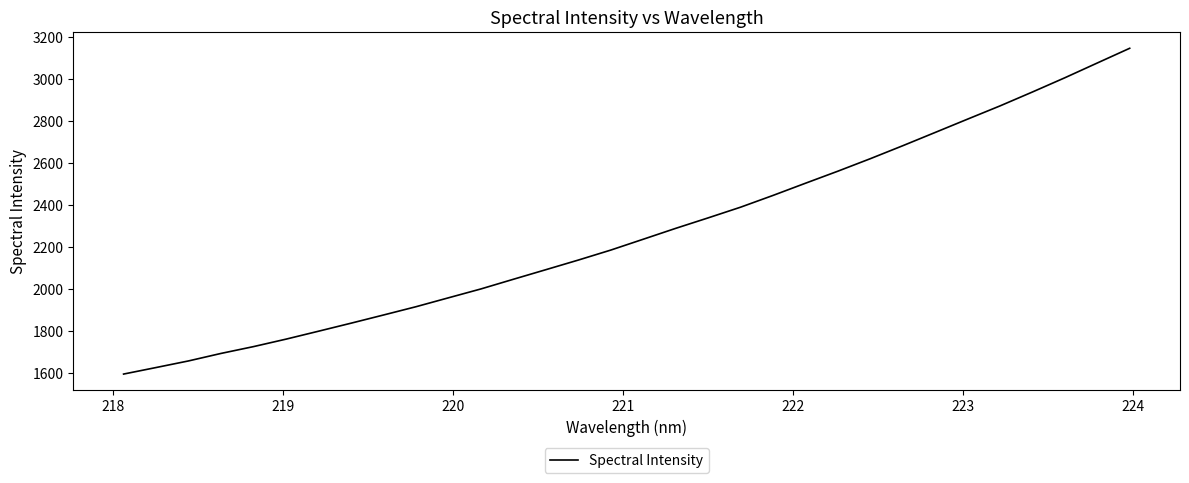

What is the smallest value displayed?

1594.4